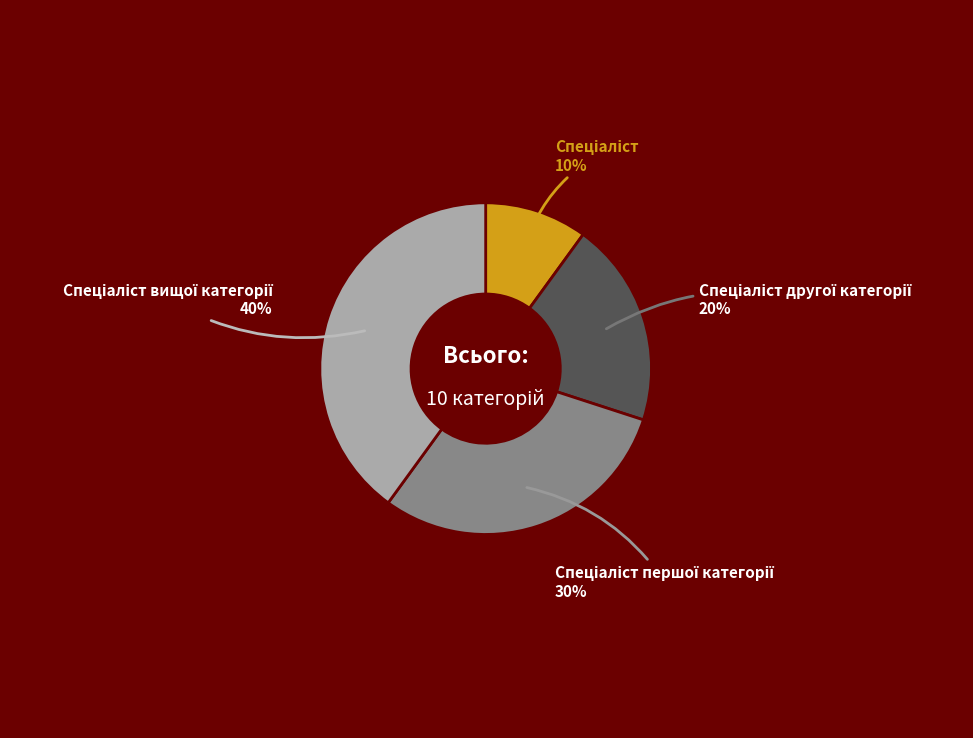

To the nearest percent, what is the difference between the largest and smallest slice percentages?

30%